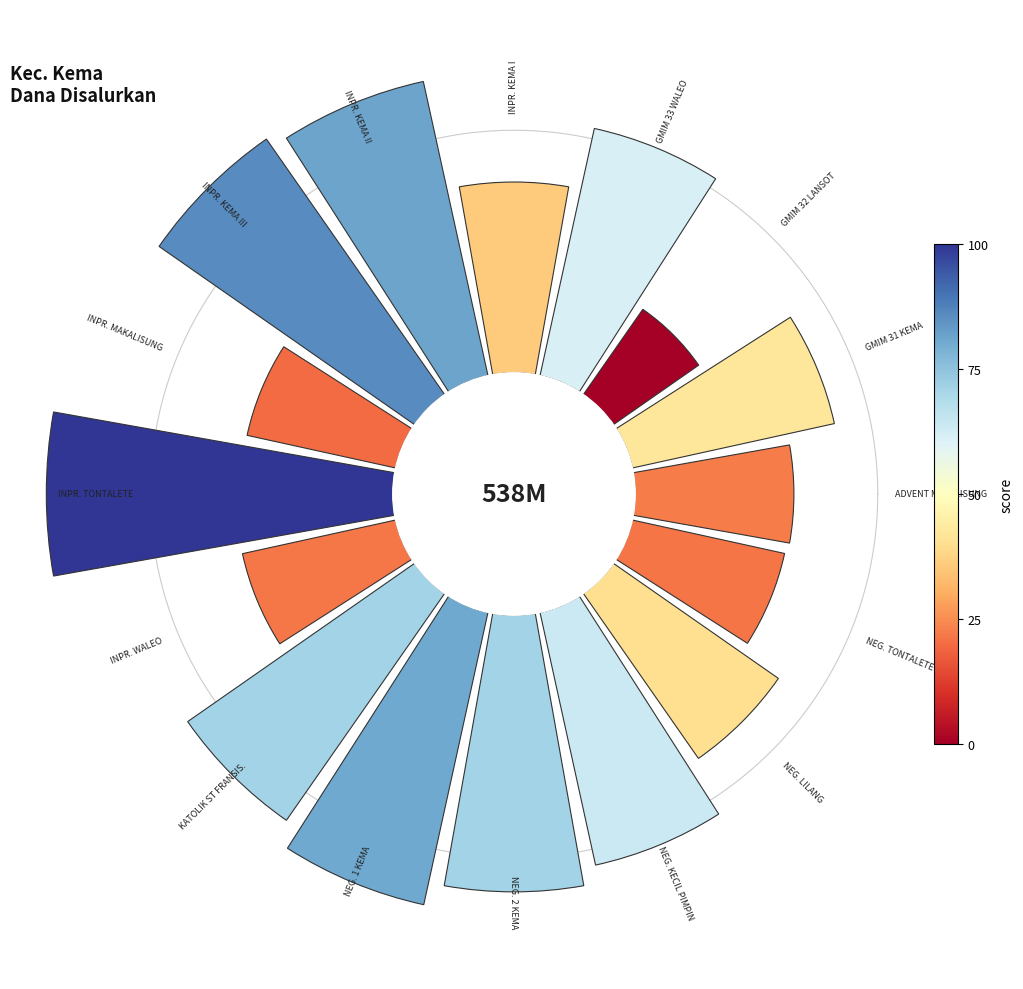

Do 0 and 14 together represent more than half of the pie?

No